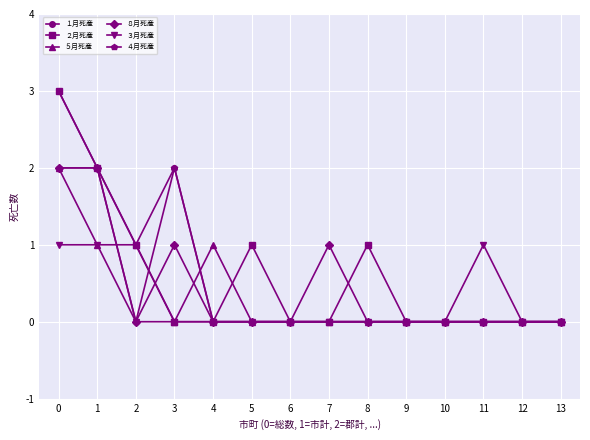

The ２月死産 series shows 1 at 7. True or false?

False